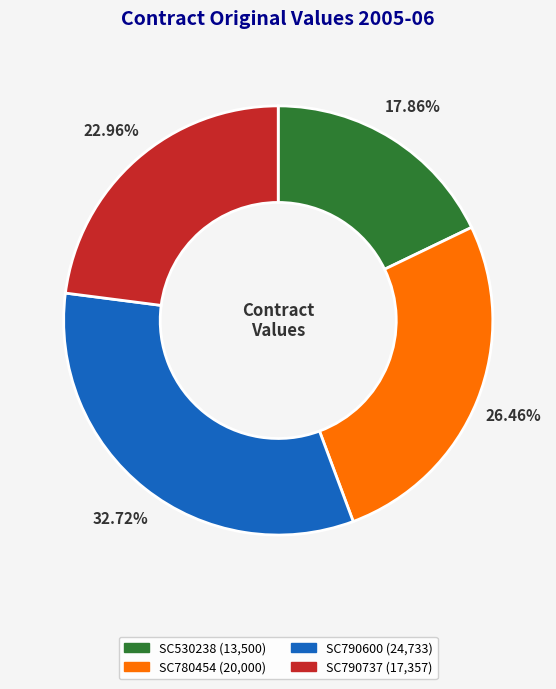

Does SC790737 represent more than half of the total?

No